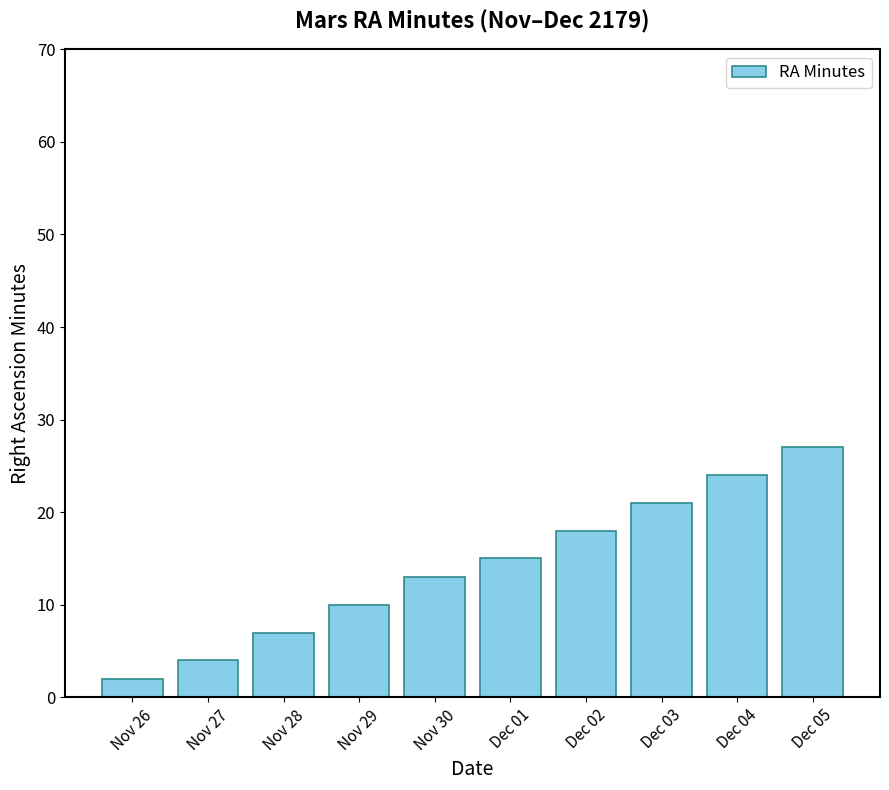

What position from the left is Dec 05?

10